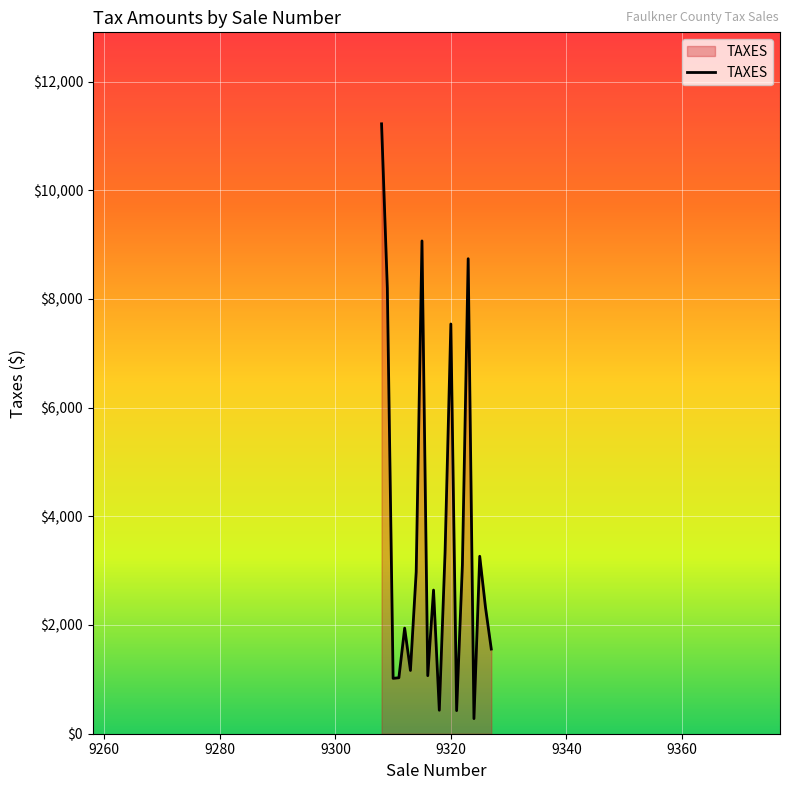

What is the smallest value displayed?

278.1